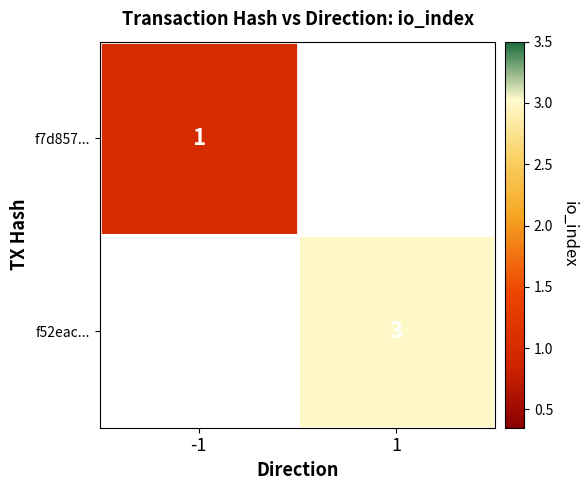

The value of f7d857... at -1 is 1. True or false?

True